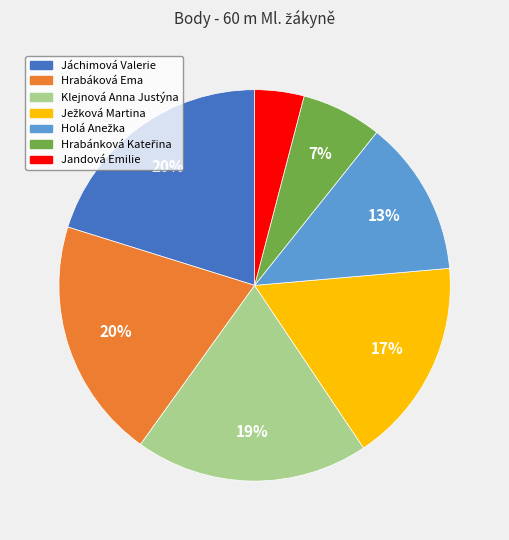

How many segments does this pie chart have?

7